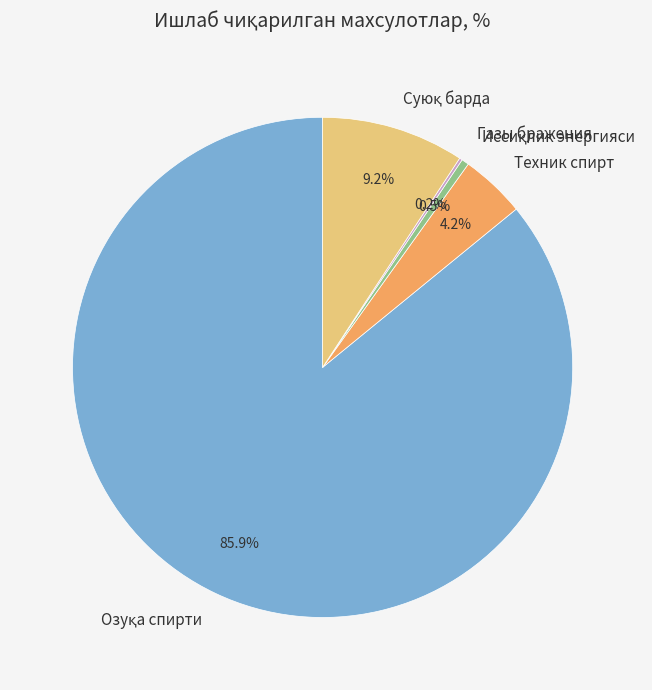

Does any single category account for the majority?

Yes